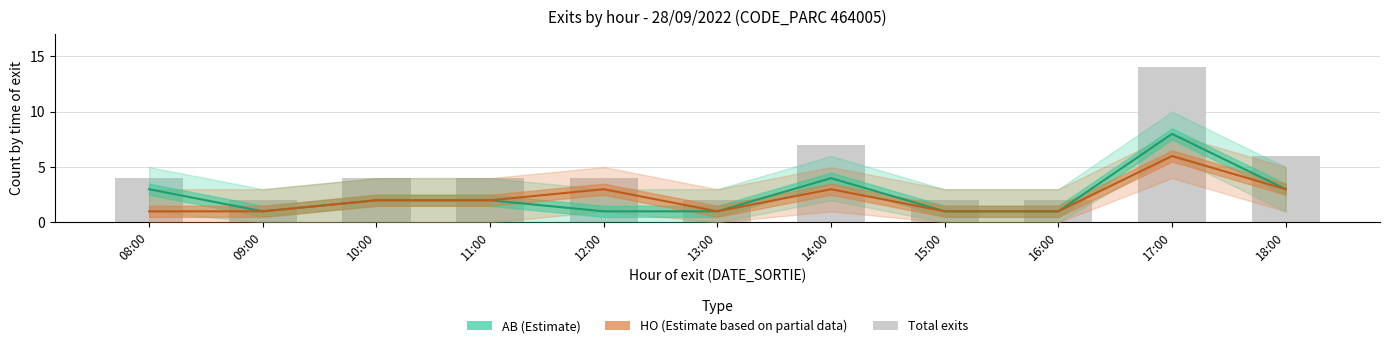

What is the lowest value of the Total exits (bar) series?

2